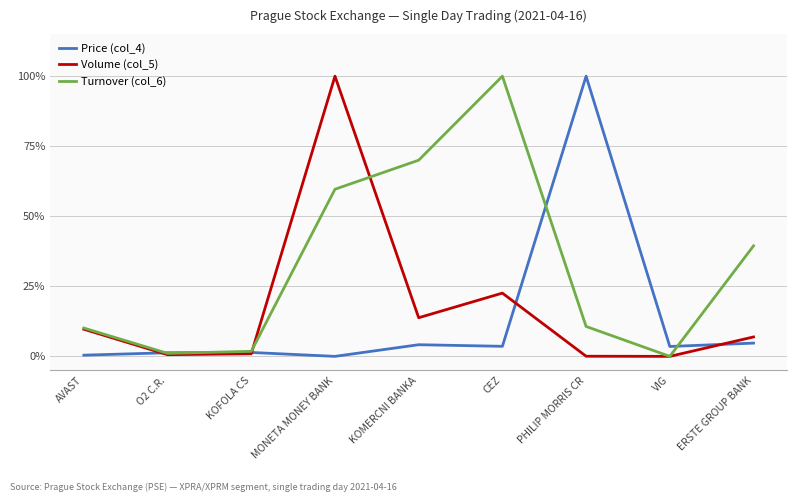

Does the chart have visible grid lines?

Yes